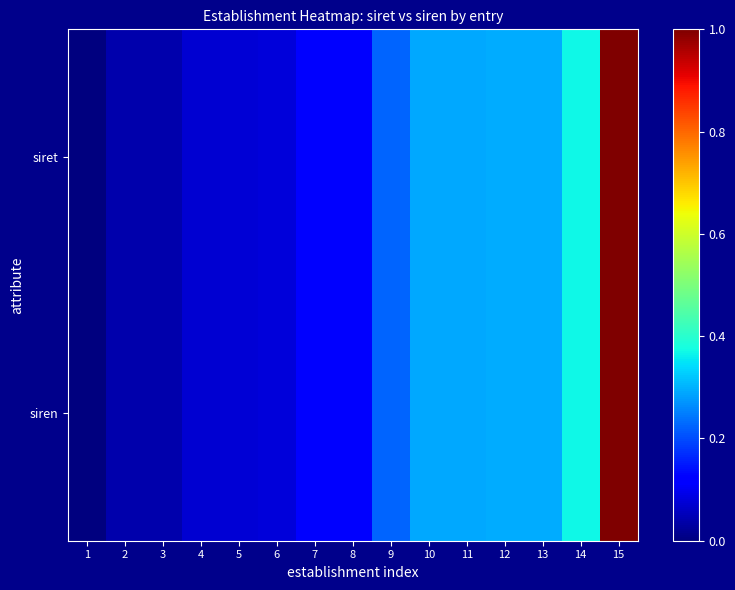

Between 14 and 12, which is larger?

14